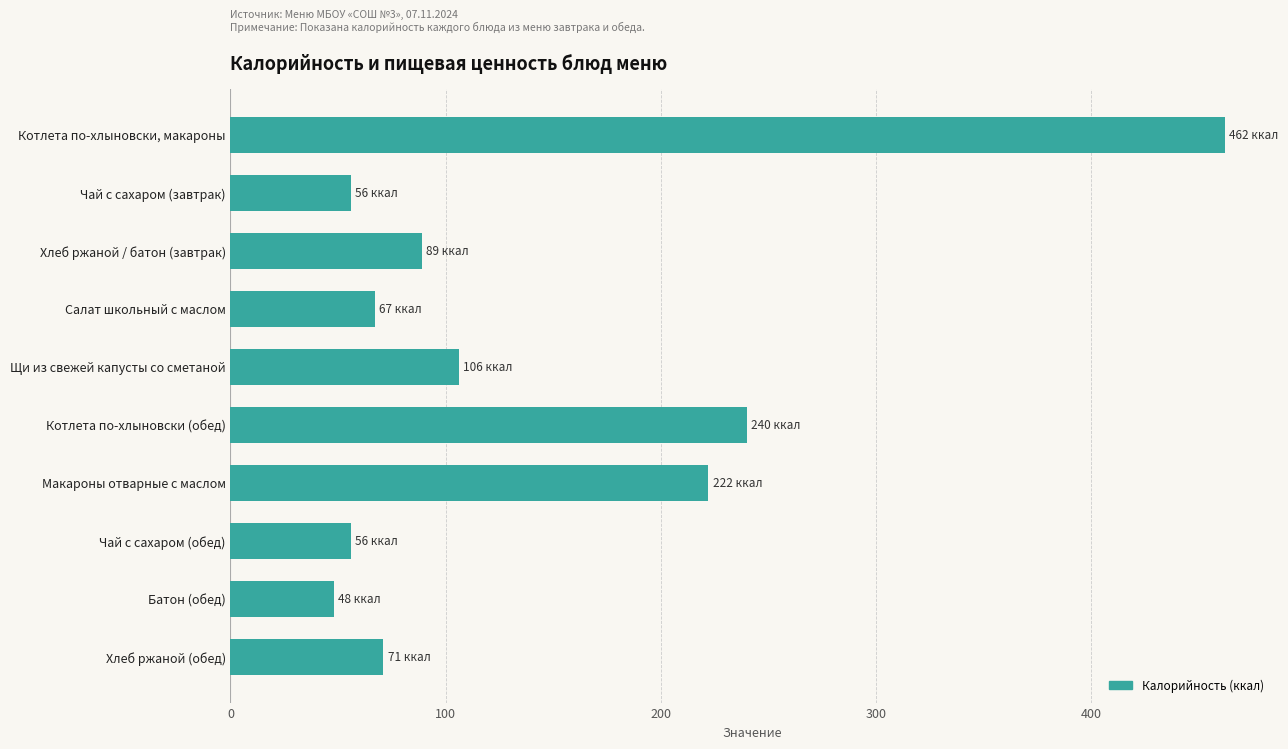

Reading top to bottom, list all the values displayed in this chart.

Котлета по-хлыновски, макароны=462	Чай с сахаром (завтрак)=56	Хлеб ржаной / батон (завтрак)=89	Салат школьный с маслом=67	Щи из свежей капусты со сметаной=106	Котлета по-хлыновски (обед)=240	Макароны отварные с маслом=222	Чай с сахаром (обед)=56	Батон (обед)=48	Хлеб ржаной (обед)=71